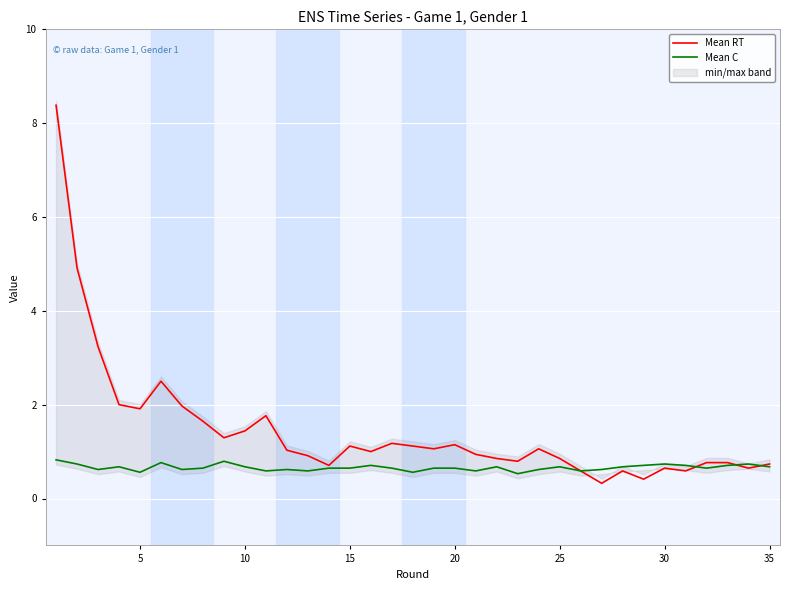

Is it true that Mean RT equals 0.9 at 25?

True